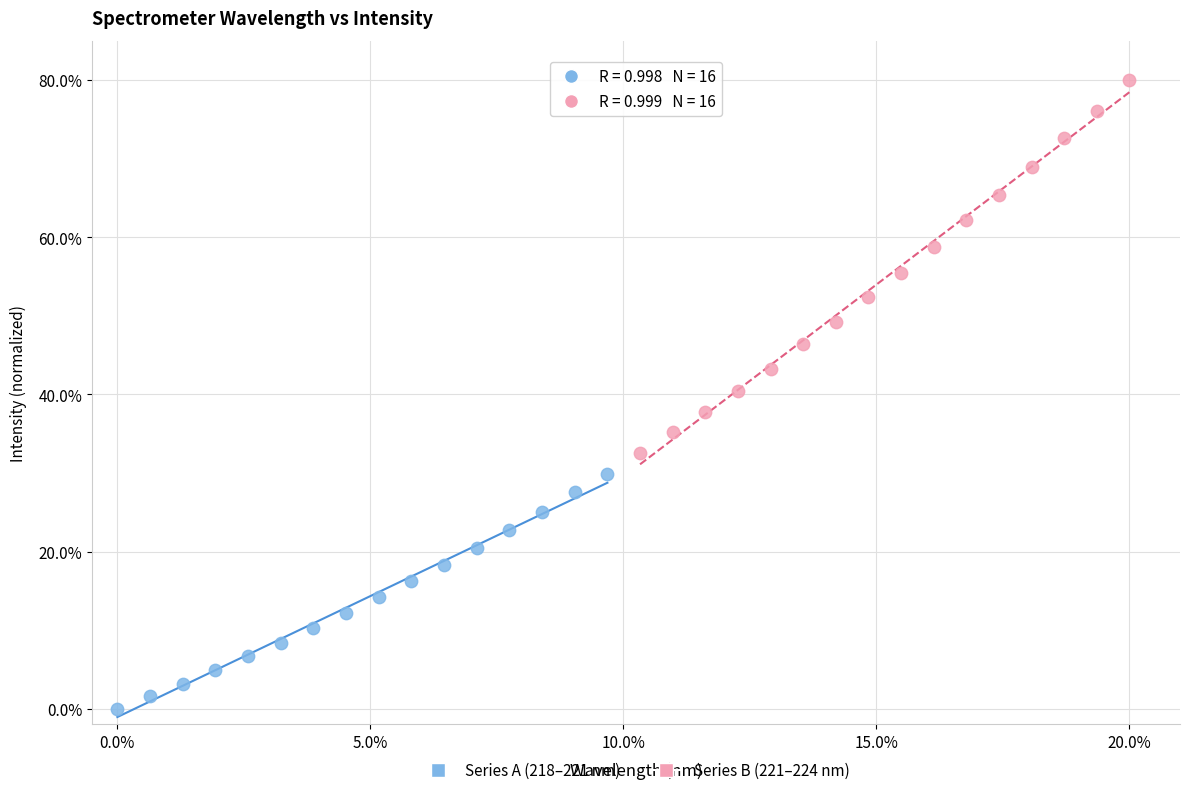

Which series contains the highest Y value?

Series B (221–224 nm)